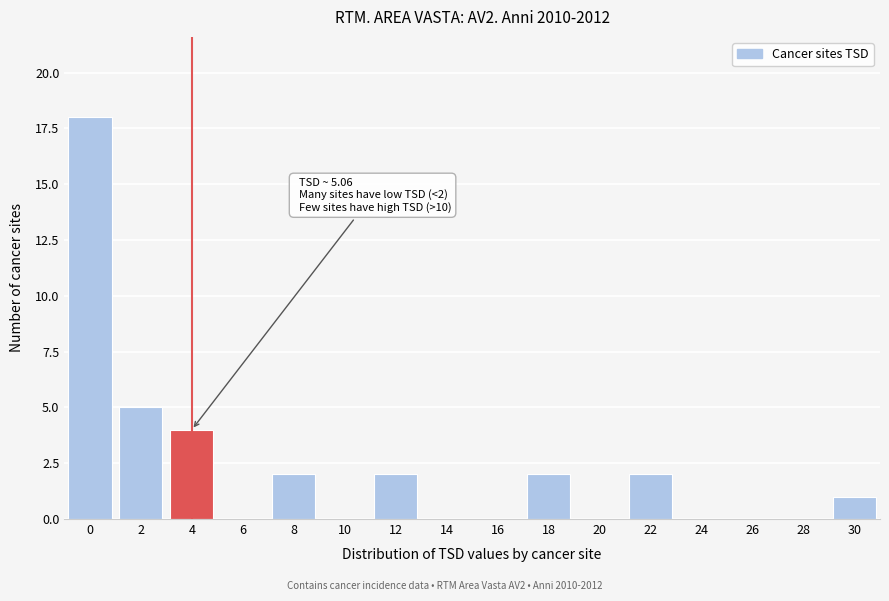

Reading right to left, list all the values displayed in this chart.

30=1	28=0	26=0	24=0	22=2	20=0	18=2	16=0	14=0	12=2	10=0	8=2	6=0	4=4	2=5	0=18